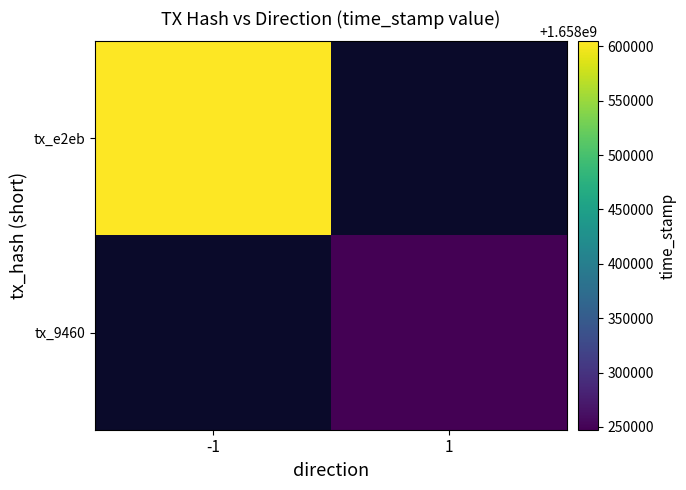

How many categories are shown in the chart?

2